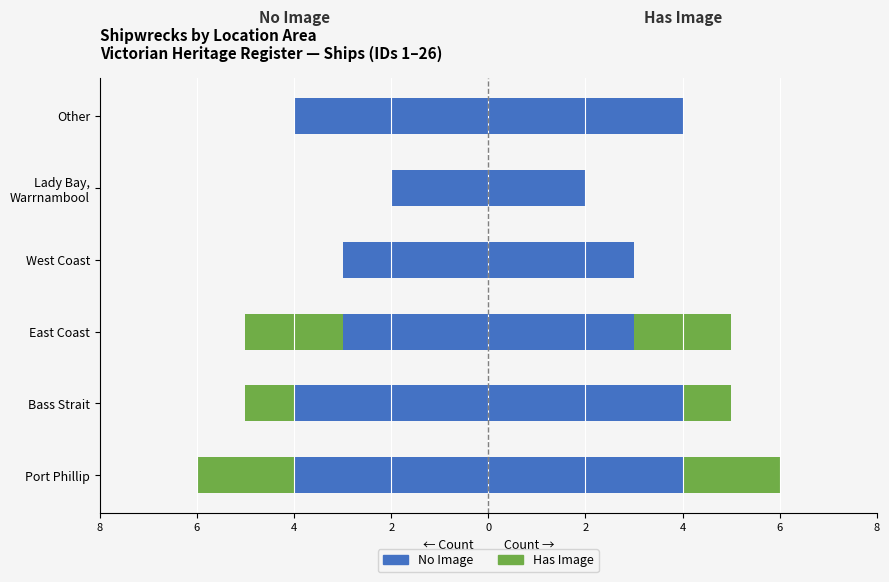

Which series has the widest spread of values?

No Image